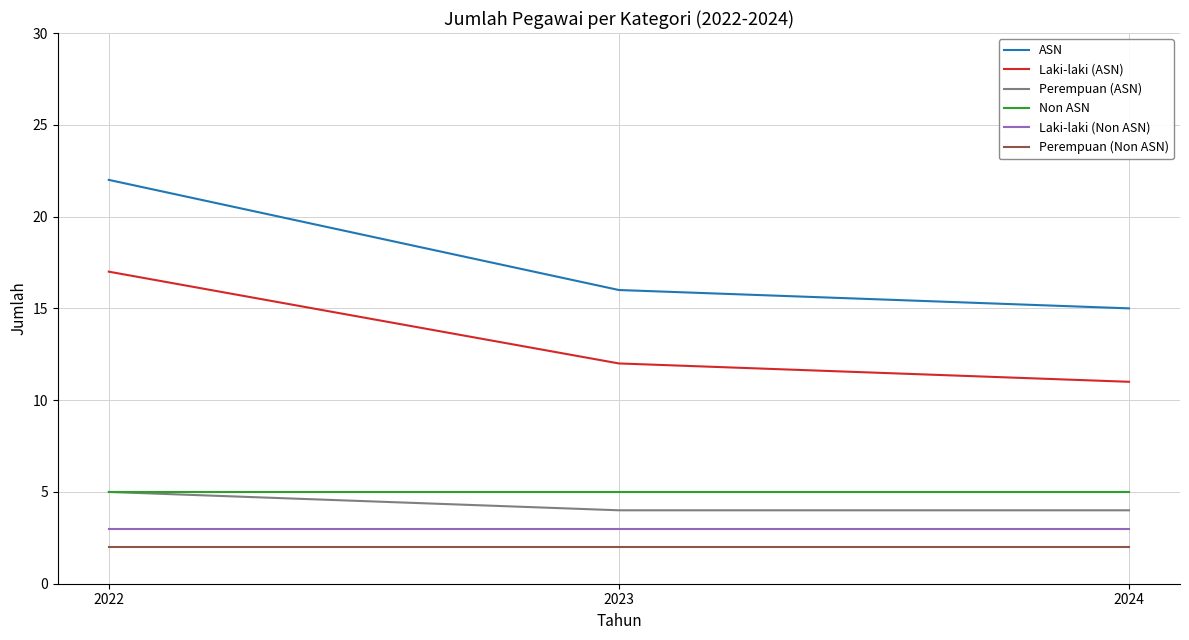

Is the value of Perempuan (Non ASN) at 2024 greater than the value of Laki-laki (ASN) at 2023?

No